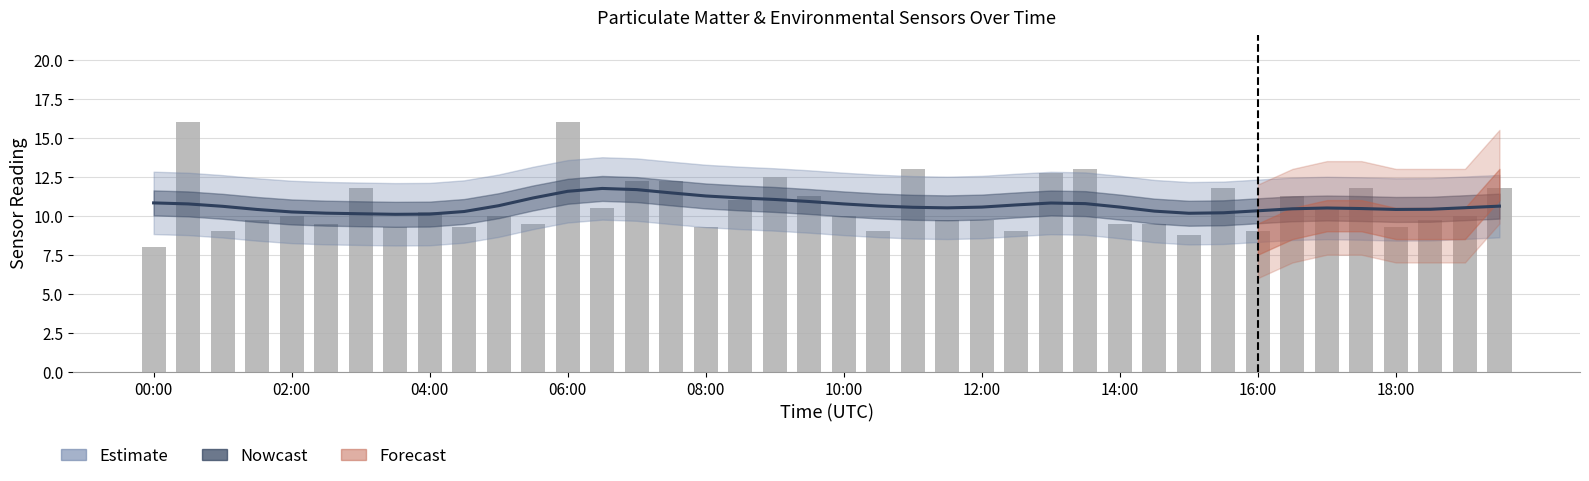

What is the value of the PMS_P1 raw bar at the 21st from the left?

10.0